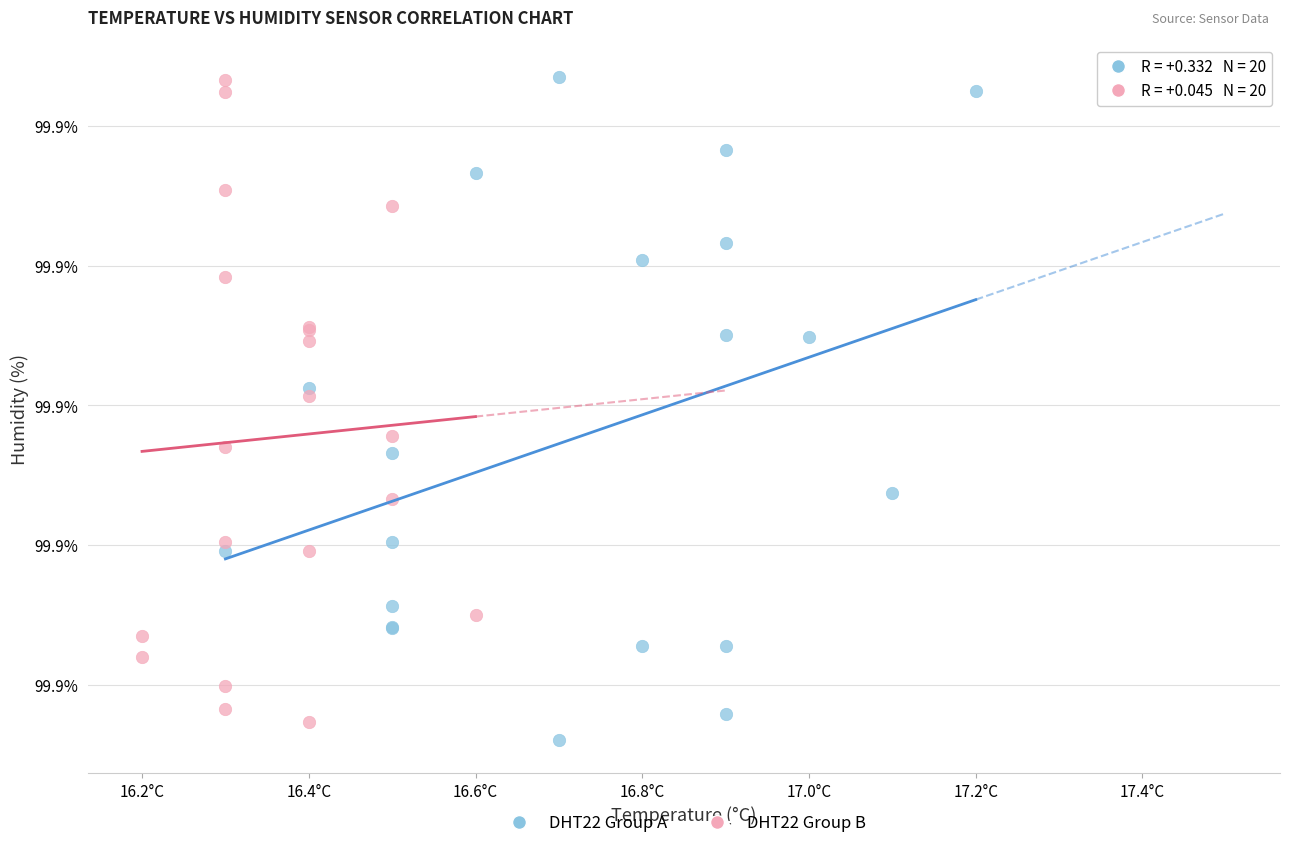

Which series contains the lowest Y value?

DHT22 Group A